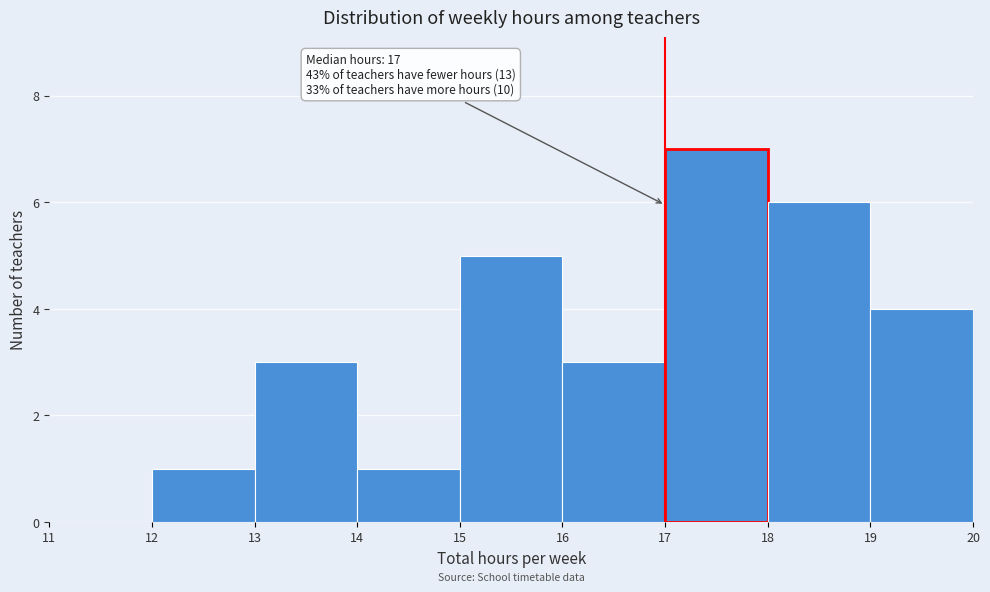

Over which range of the x-axis is the bar tallest?

17 to 18